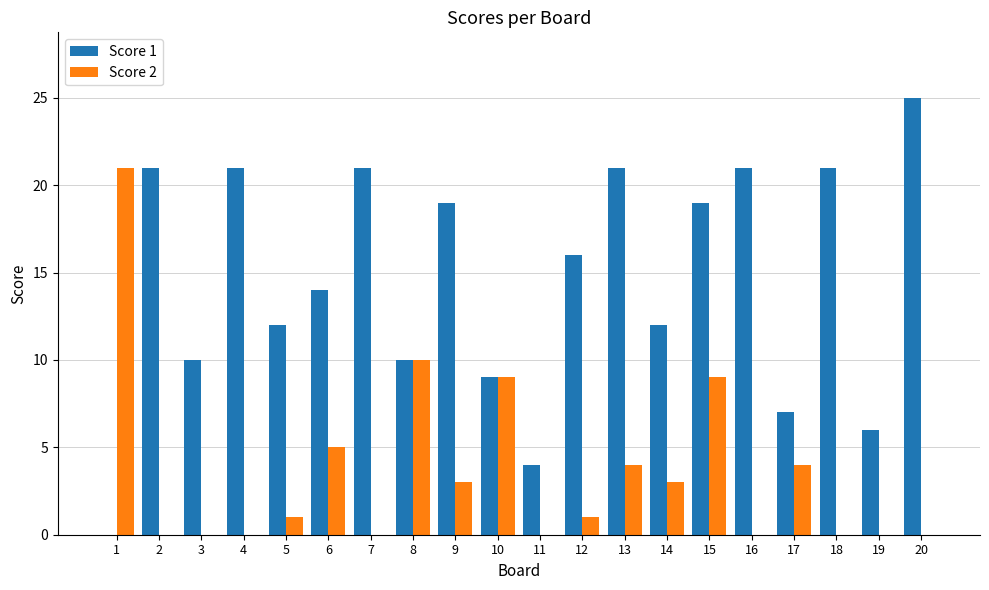

Is the value of Score 2 at 7 greater than the value of Score 1 at 12?

No